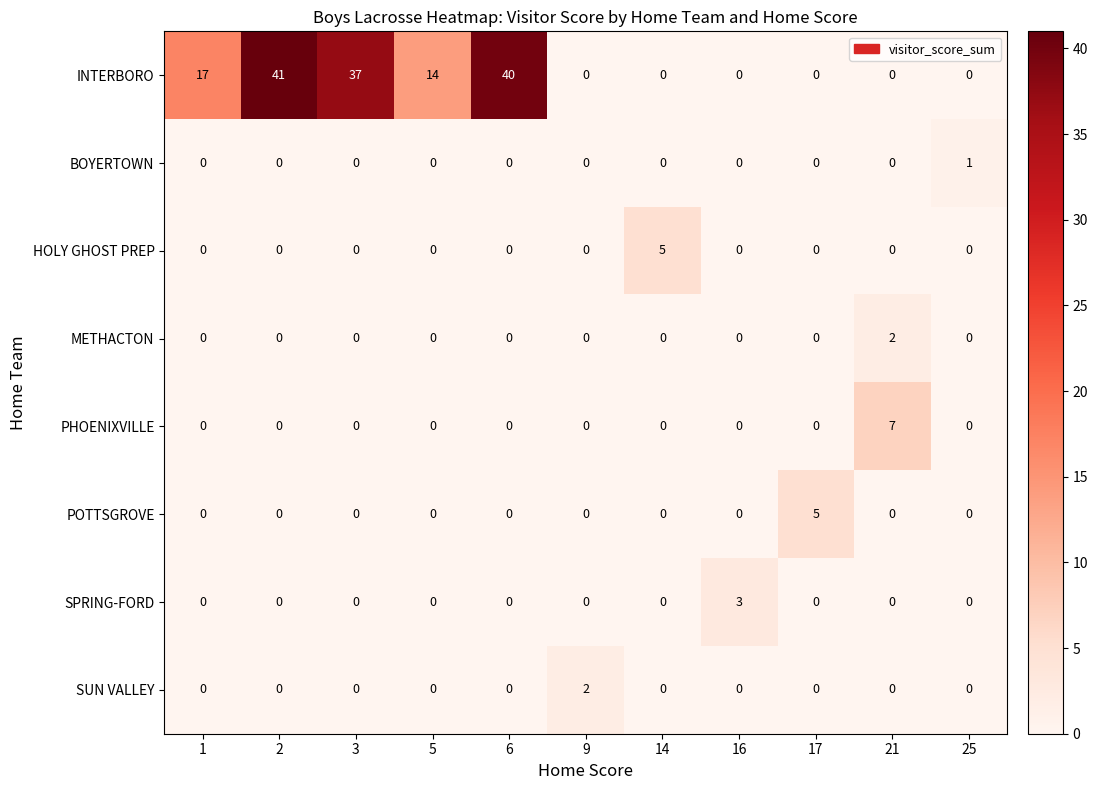

What is the greatest value displayed?

41